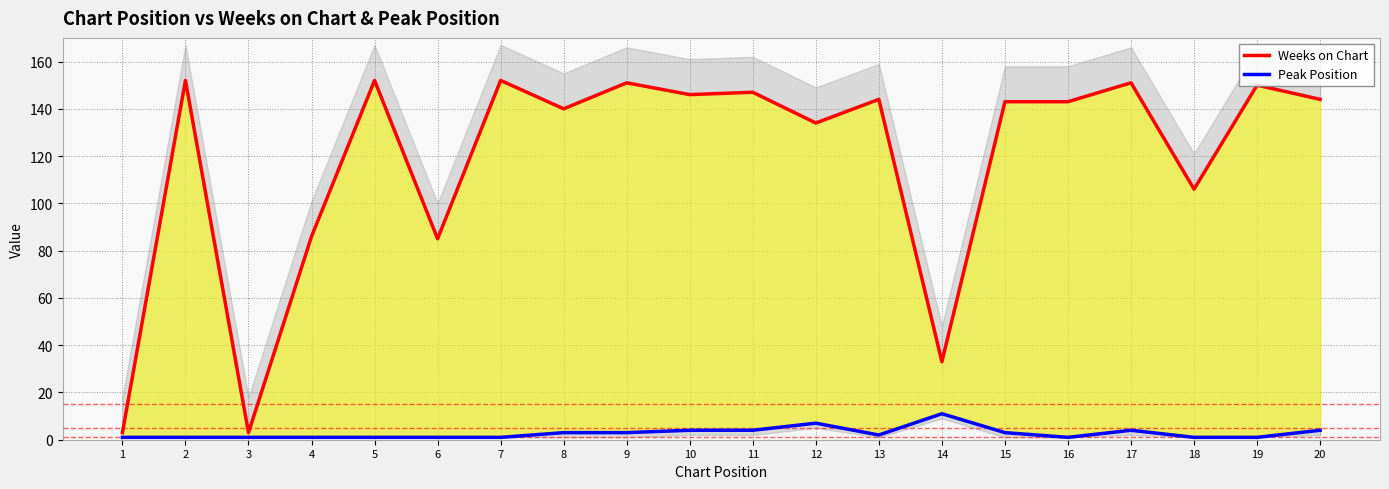

What are all the series names shown in the legend?

Weeks on Chart, Peak Position